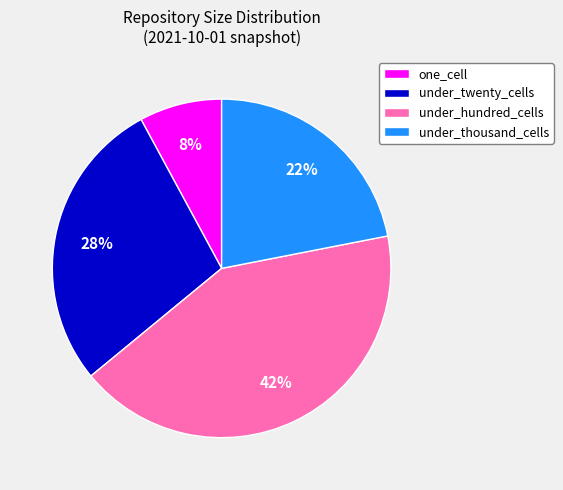

Does any single category account for the majority?

No